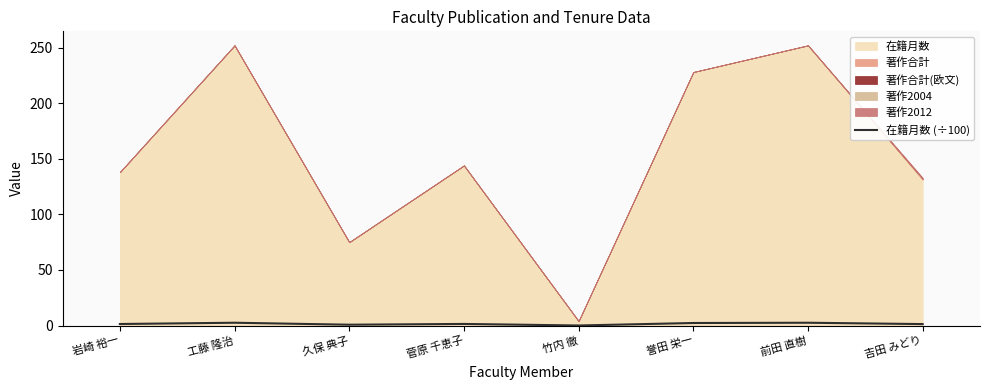

How many interior local peaks (higher than both neighbors) does the data have?

3